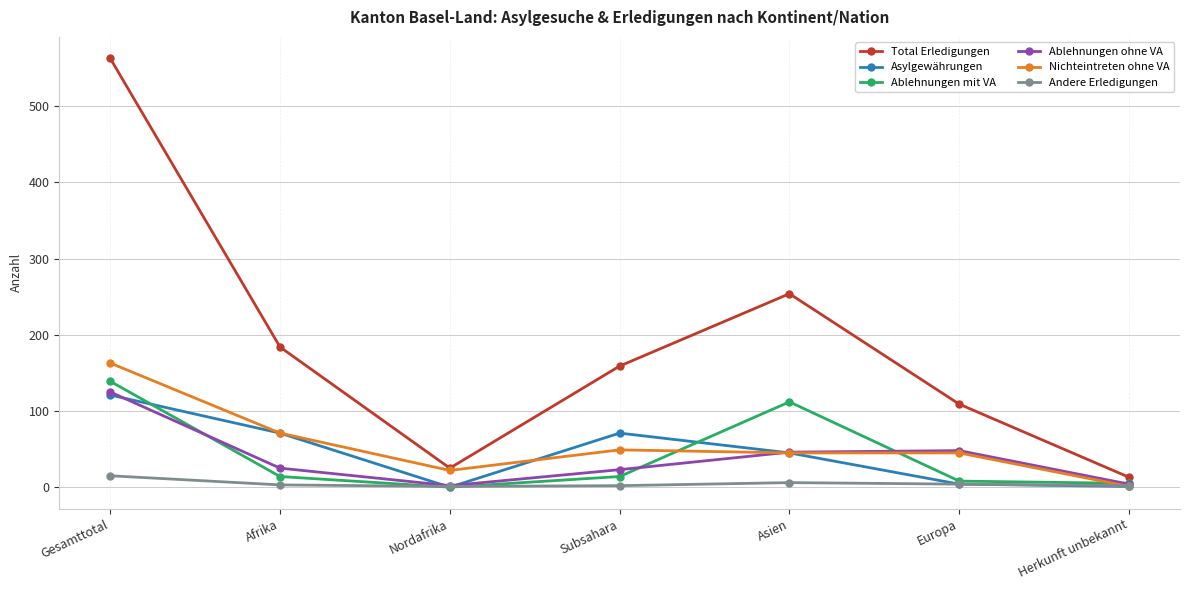

The Nichteintreten ohne VA series shows 13 at Subsahara. True or false?

False